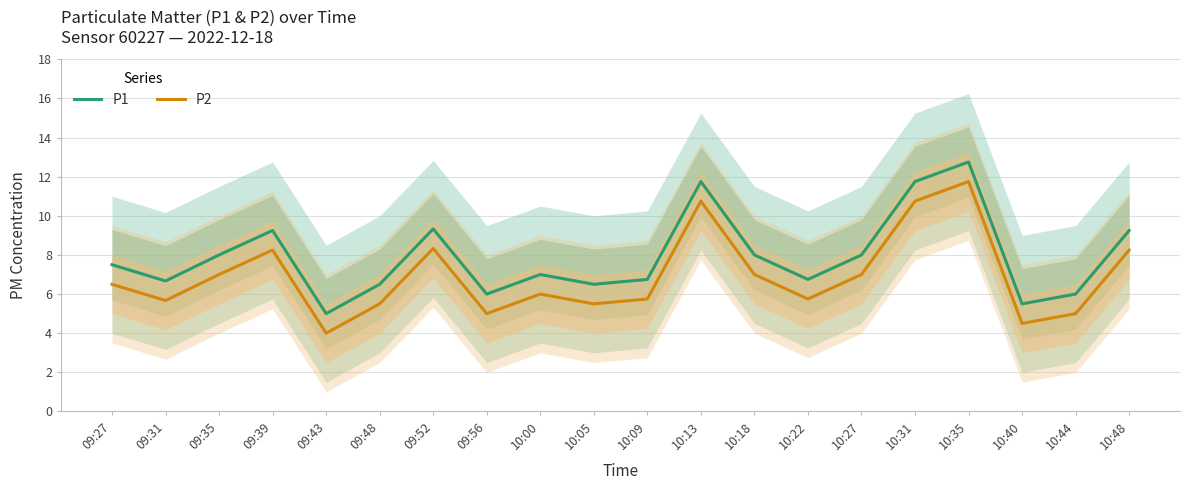

List the series in order of their overall mean, highest first.

P1, P2